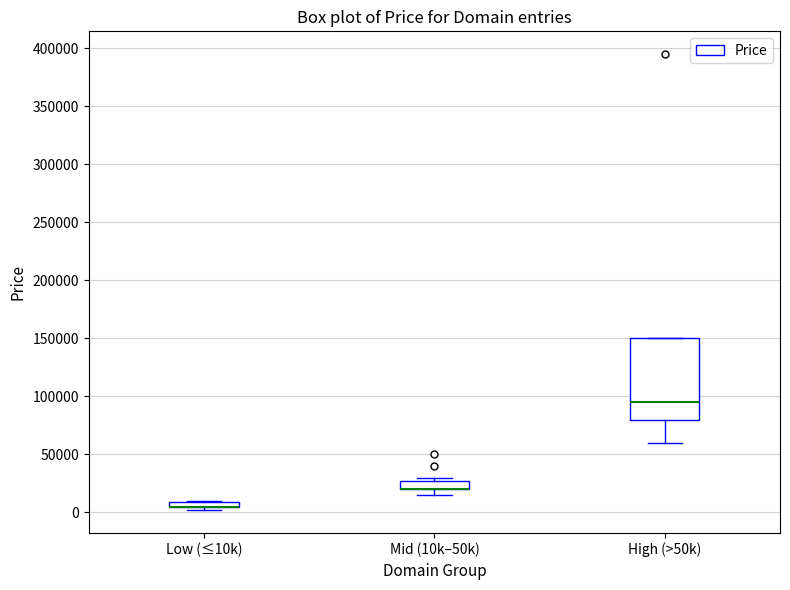

Comparing the boxes themselves (not the whiskers), which one is the tallest?

High (>50k)